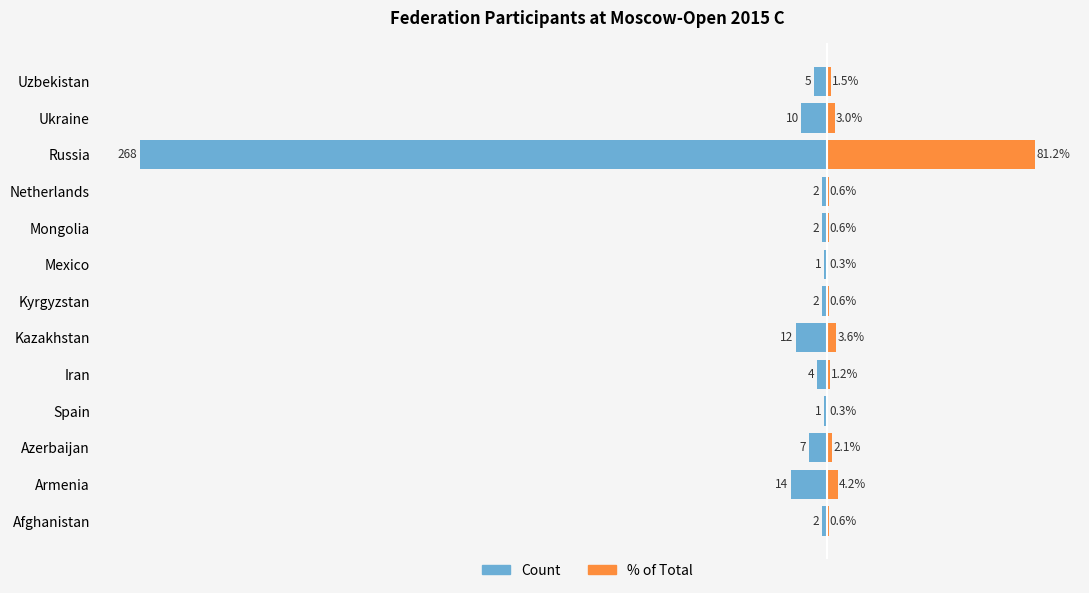

The value of Percent of total (right) at Netherlands is 1.1. True or false?

False